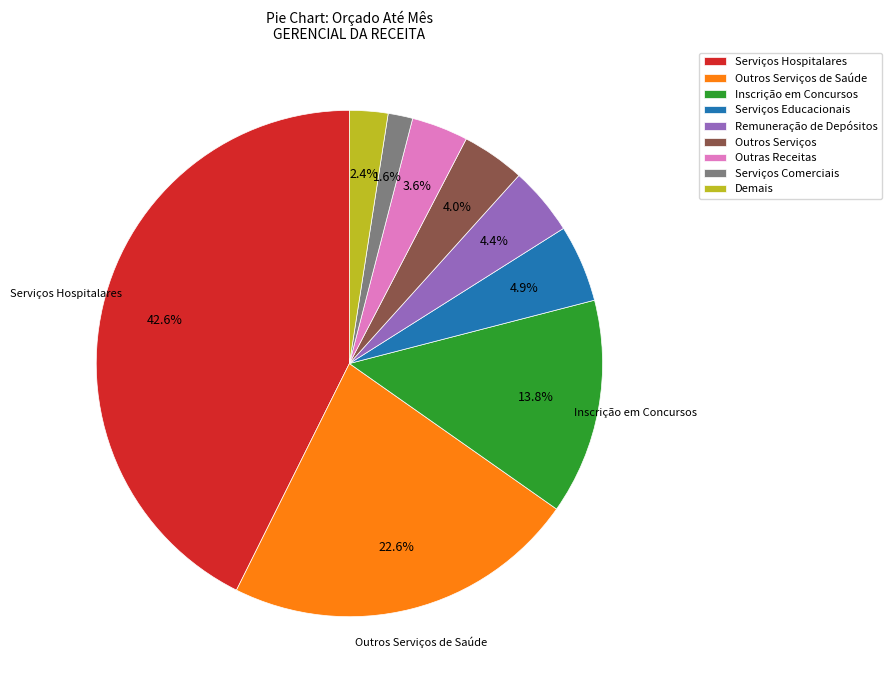

What is the smallest slice in the pie chart?

Serviços Comerciais